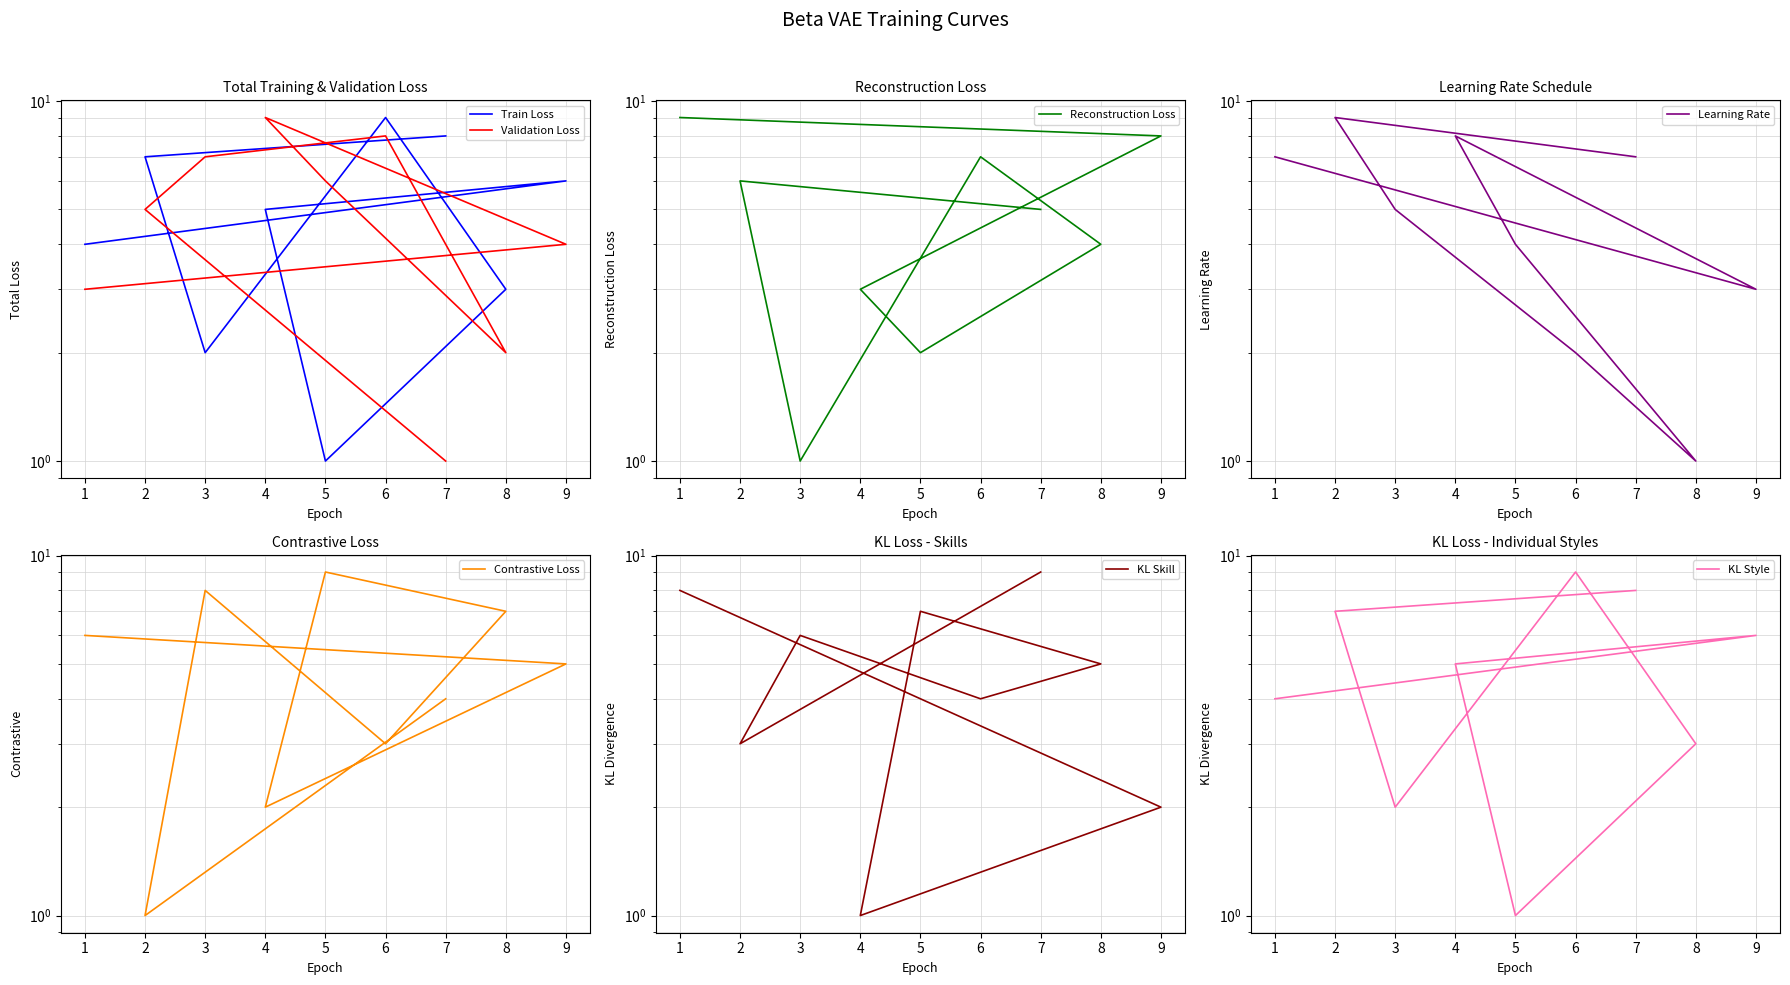

True or false: col_2 has a value of 9 at 2.

True